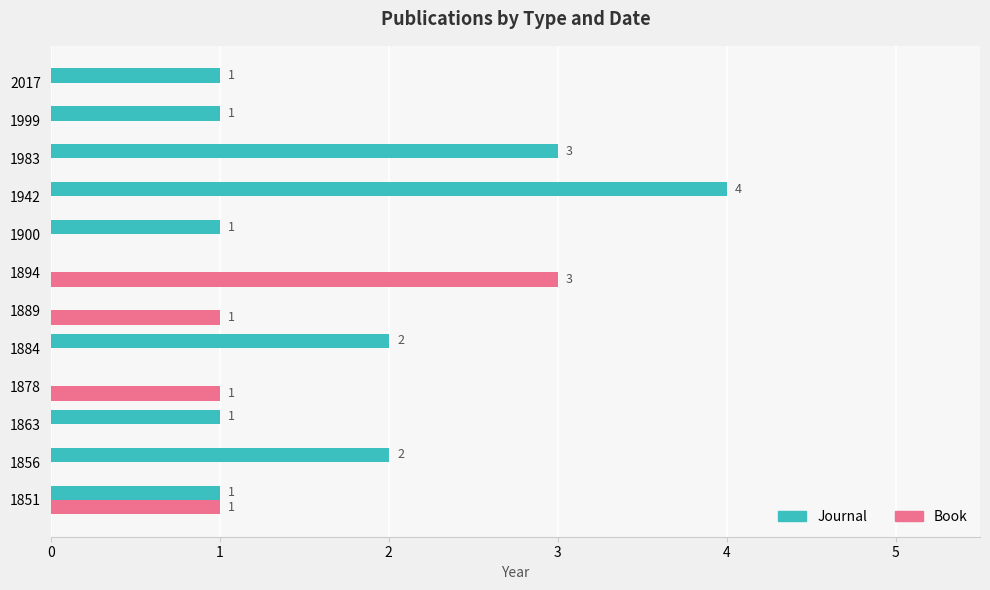

Which series changed the most between 1851 and 1900?

Book